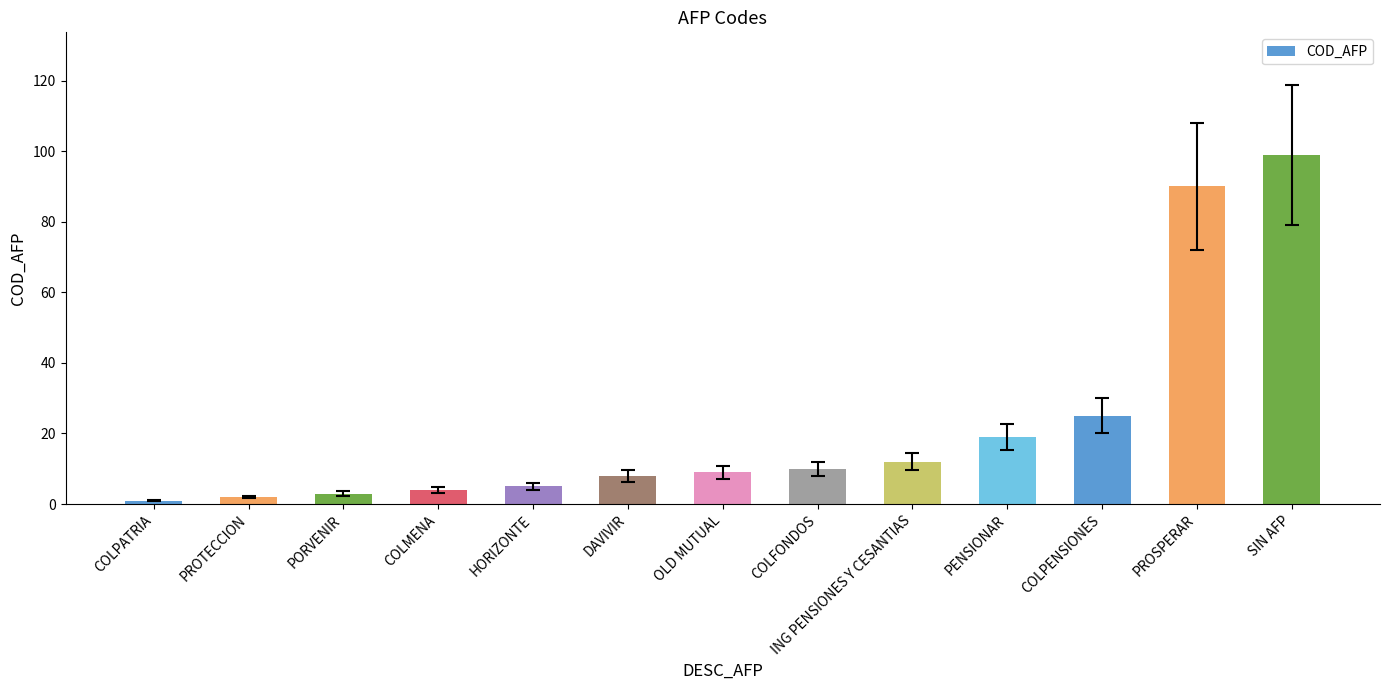

What position from the right is PORVENIR?

11